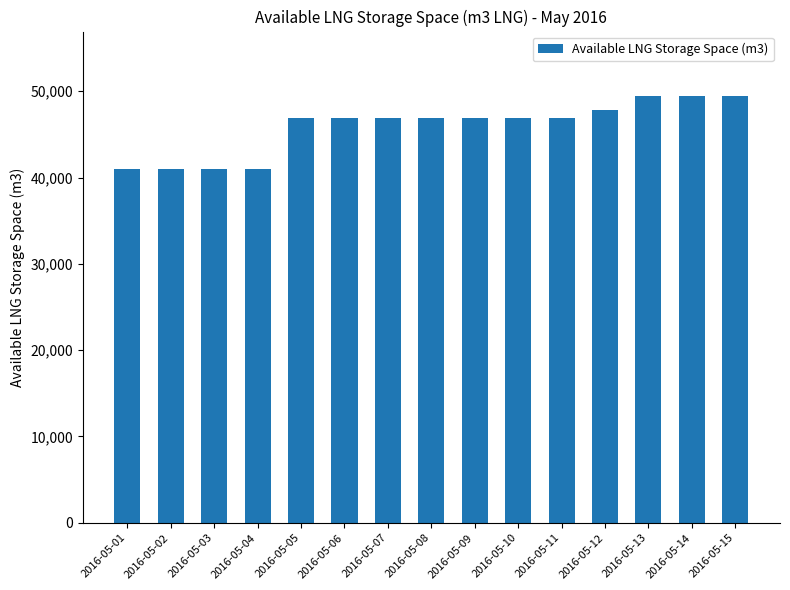

What is the greatest value displayed?

49492